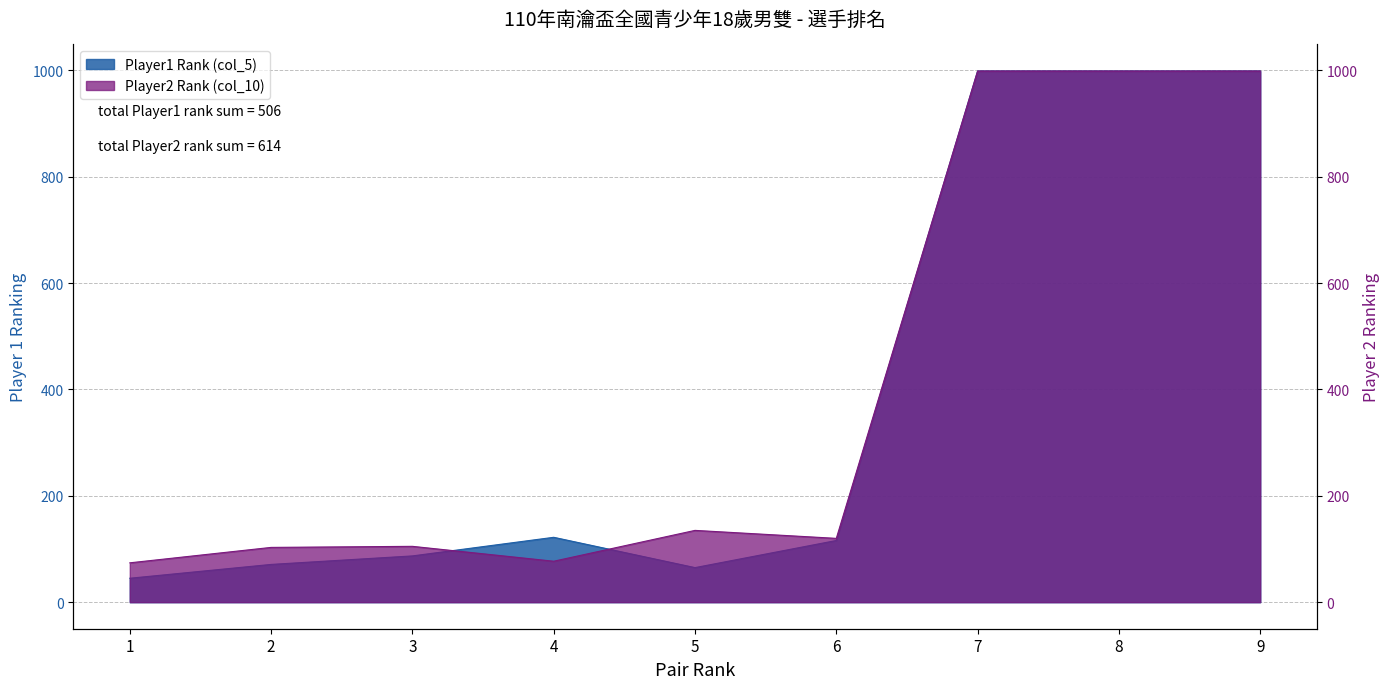

Is the value of Player1 Rank (col_5) at 1 greater than the value of Player2 Rank (col_10) at 8?

No